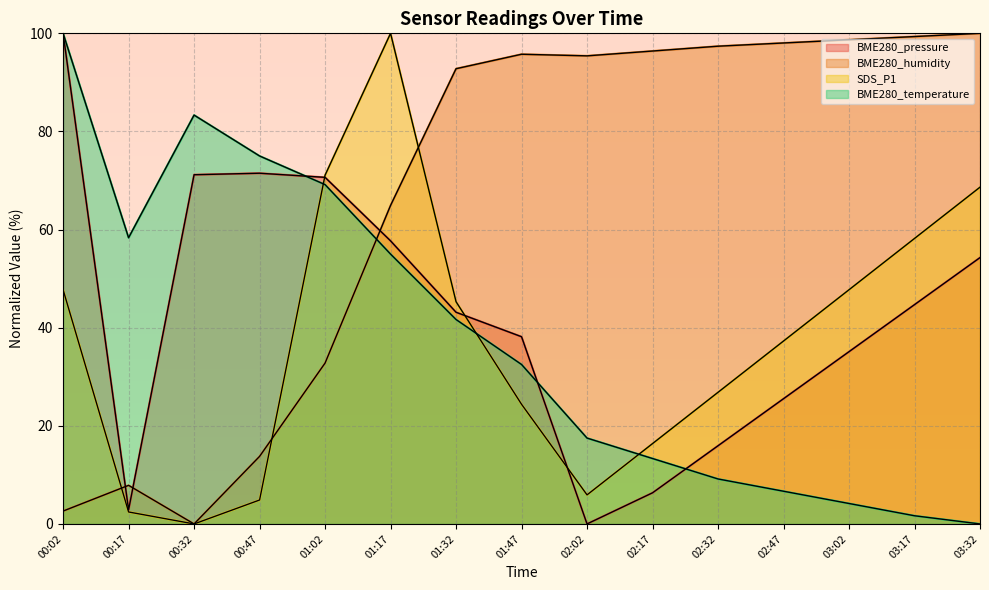

In BME280_temperature, how many points are lower than both neighbors (excluding endpoints)?

1